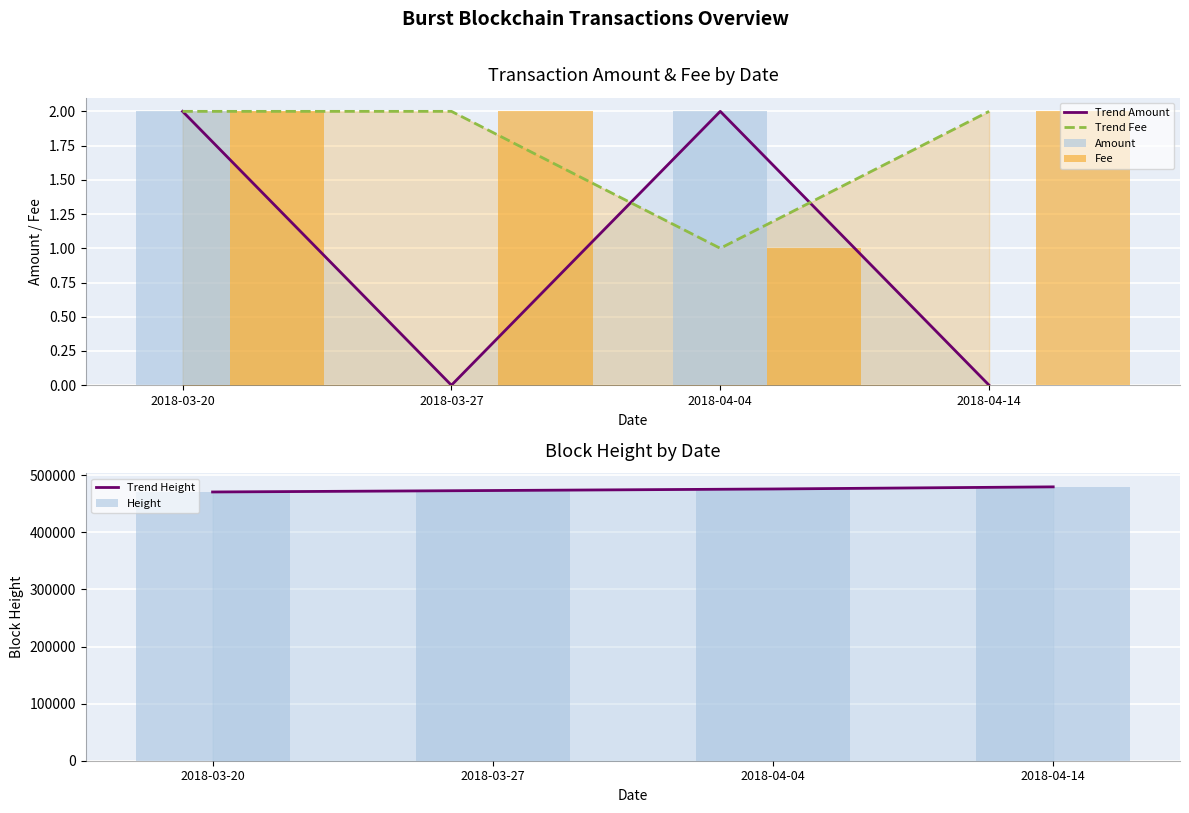

At which category is the sum across all series the highest?

2018-04-14